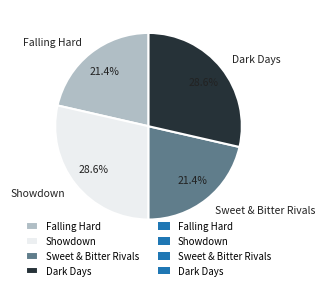

What percentage is the Sweet & Bitter Rivals slice, to the nearest percent?

21%